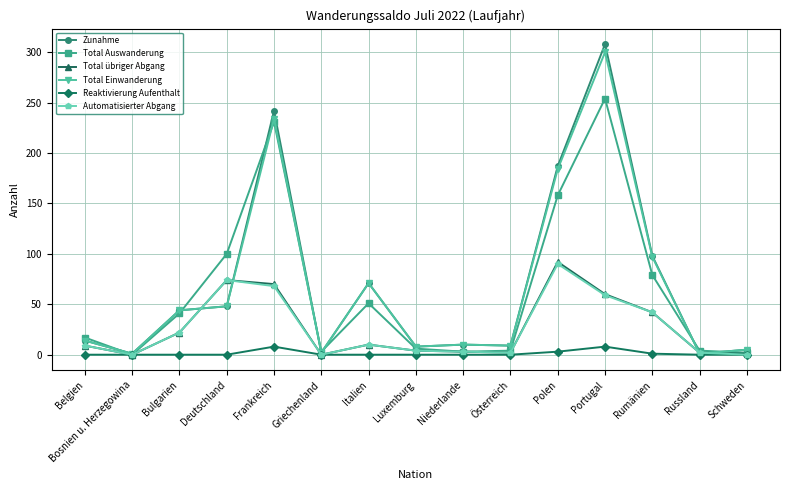

What is the difference between the Automatisierter Abgang values at Griechenland and Portugal?

59